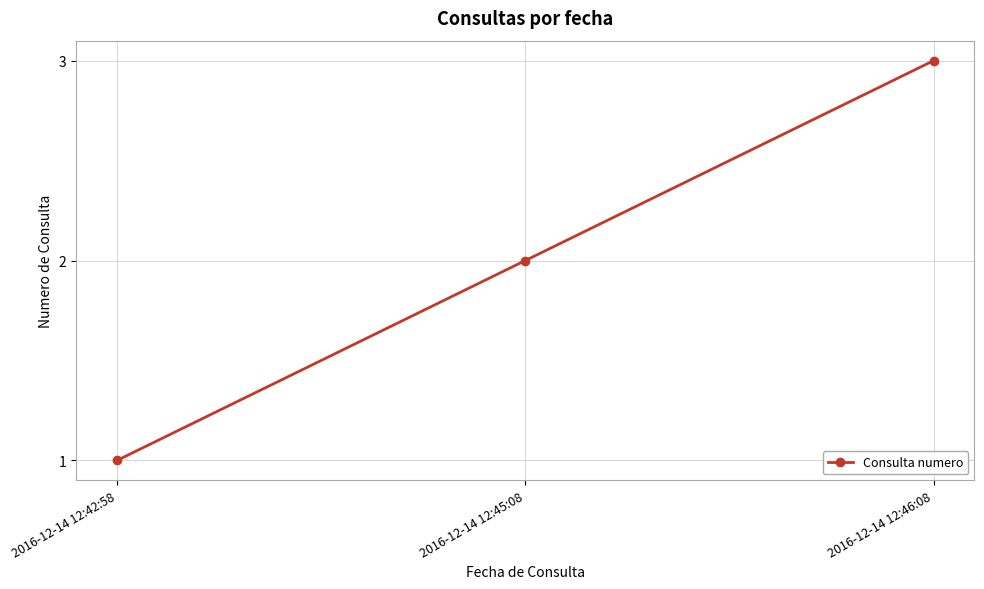

Count the values in the range 1 to 3.

3